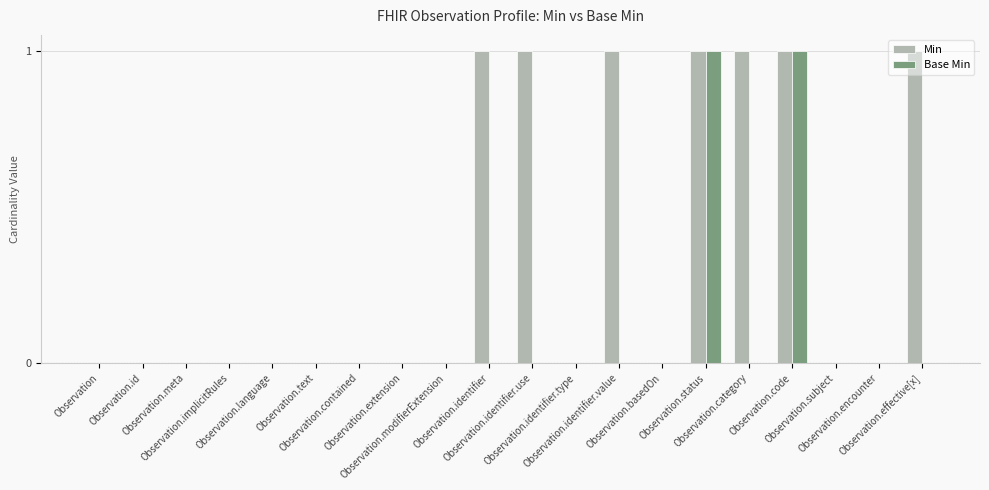

True or false: Min has a value of 0 at Observation.meta.

True